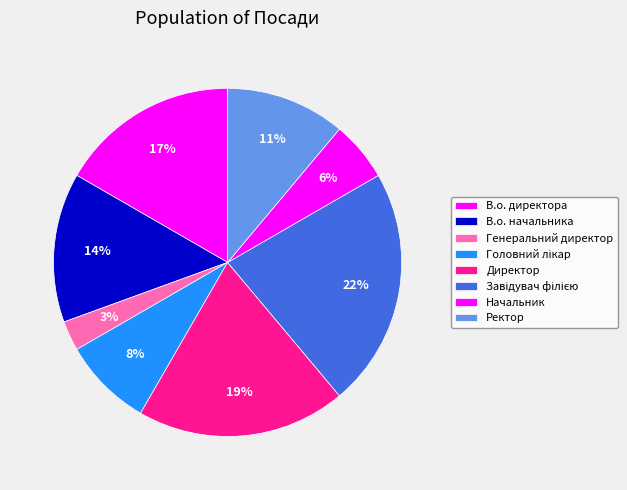

Does Завідувач філією represent more than half of the total?

No